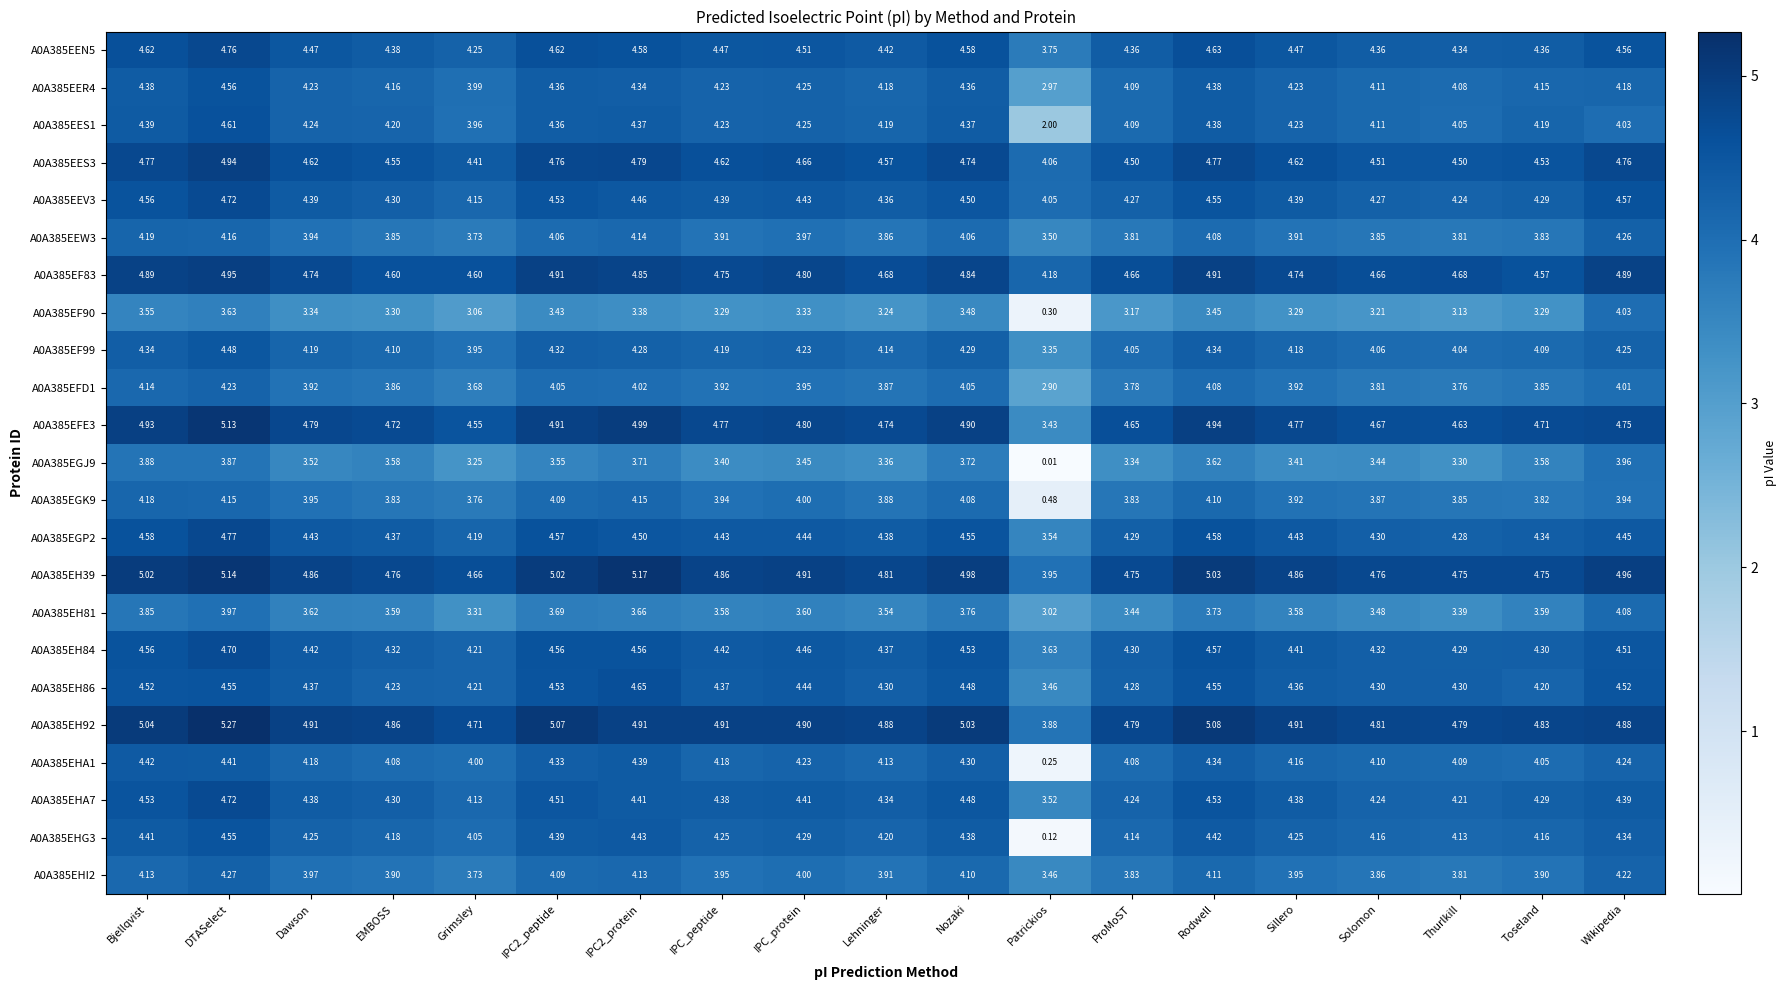

Is the value of A0A385EES3 at Bjellqvist greater than the value of A0A385EF99 at DTASelect?

Yes